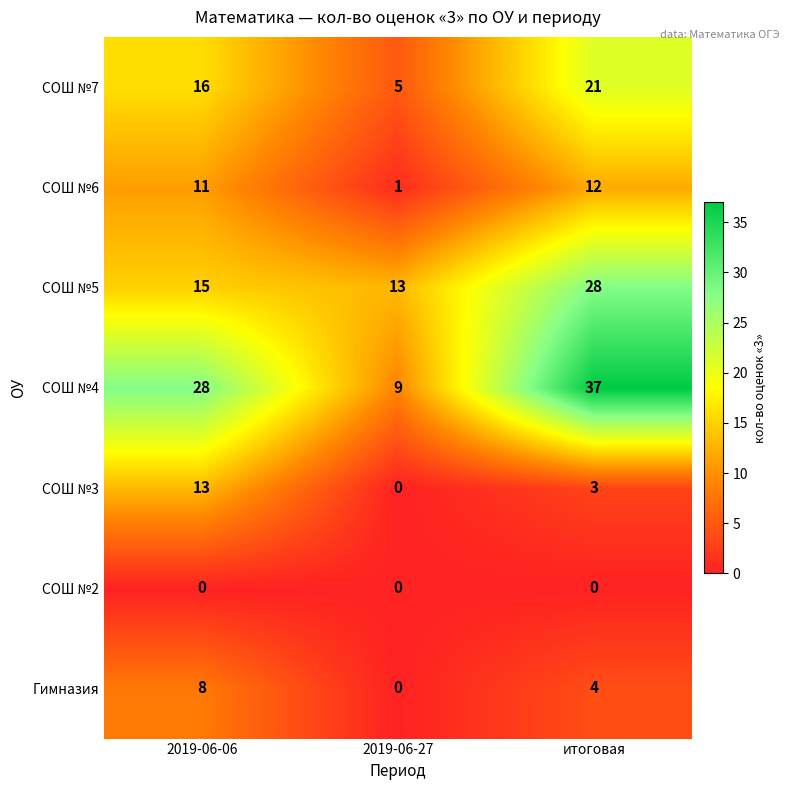

What is the greatest value displayed?

37